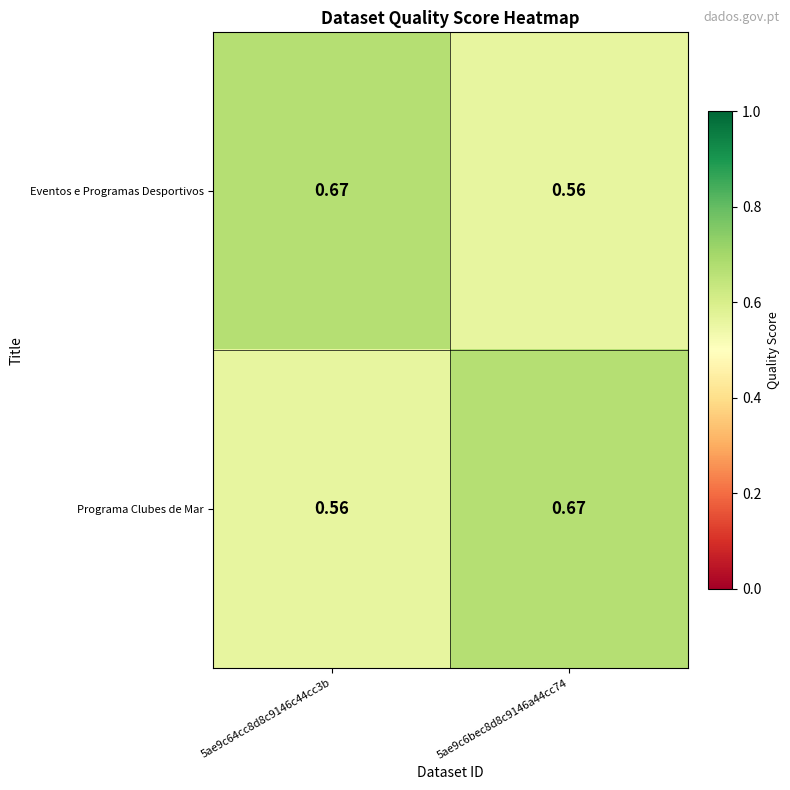

At 5ae9c6bec8d8c9146a44cc74, list the series in order from smallest to largest.

Eventos e Programas Desportivos, Programa Clubes de Mar